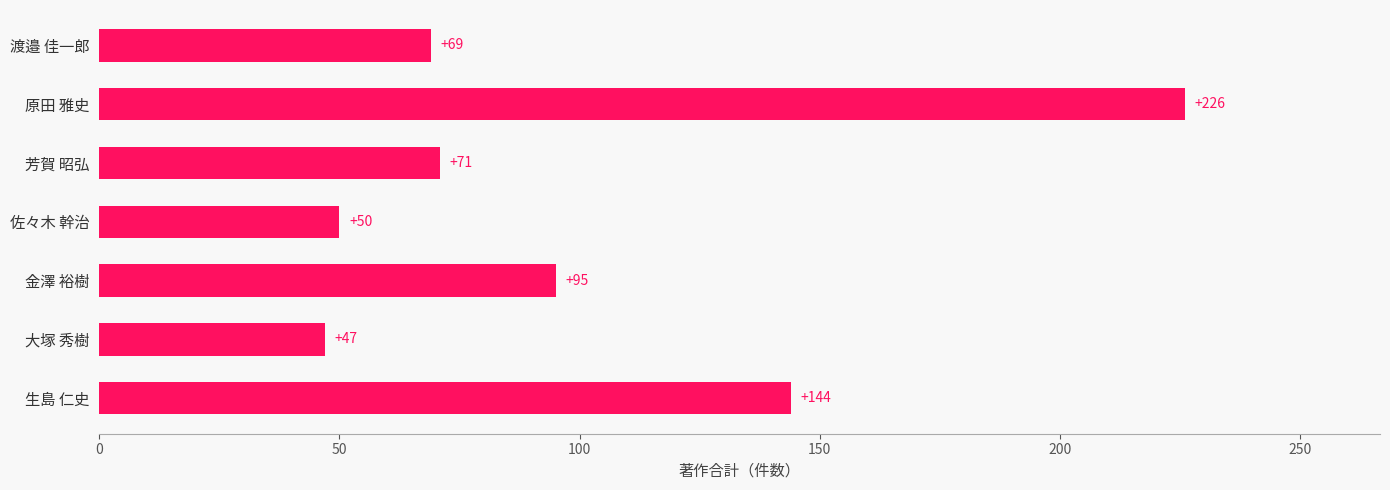

At which category does the chart reach its minimum across all series?

大塚 秀樹